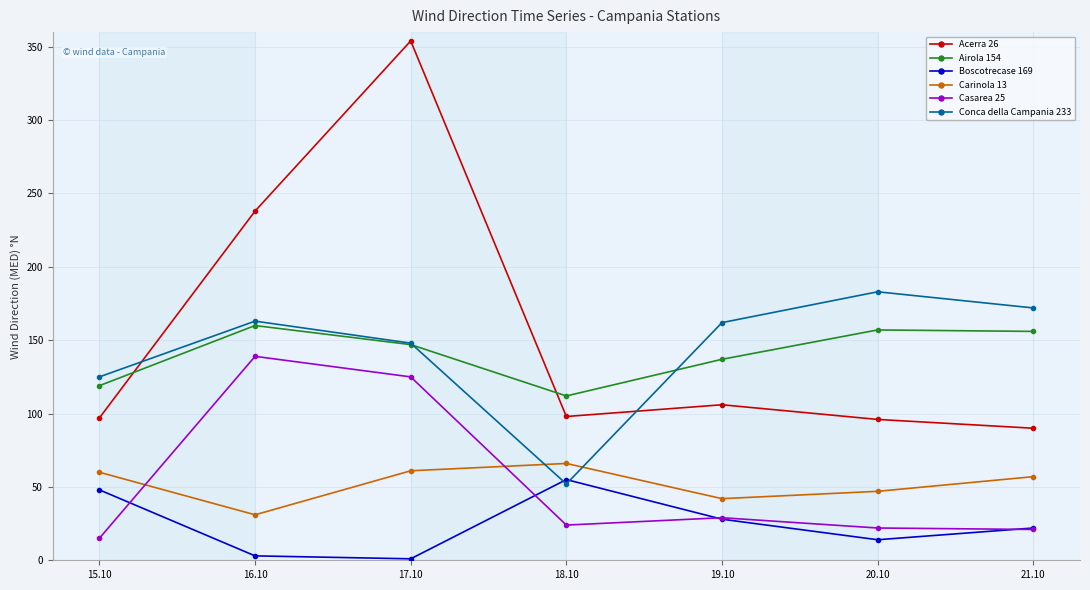

Where does the Airola 154 series first go above 147?

16.10